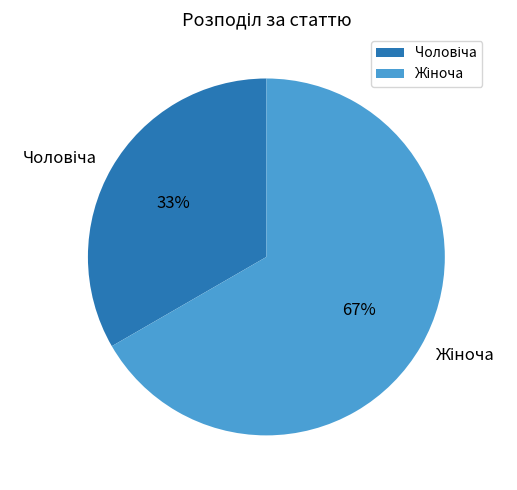

To the nearest percent, what is the average slice percentage?

50%